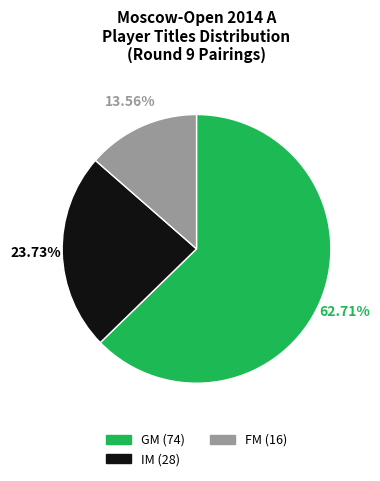

What percentage is the GM slice, to the nearest percent?

63%